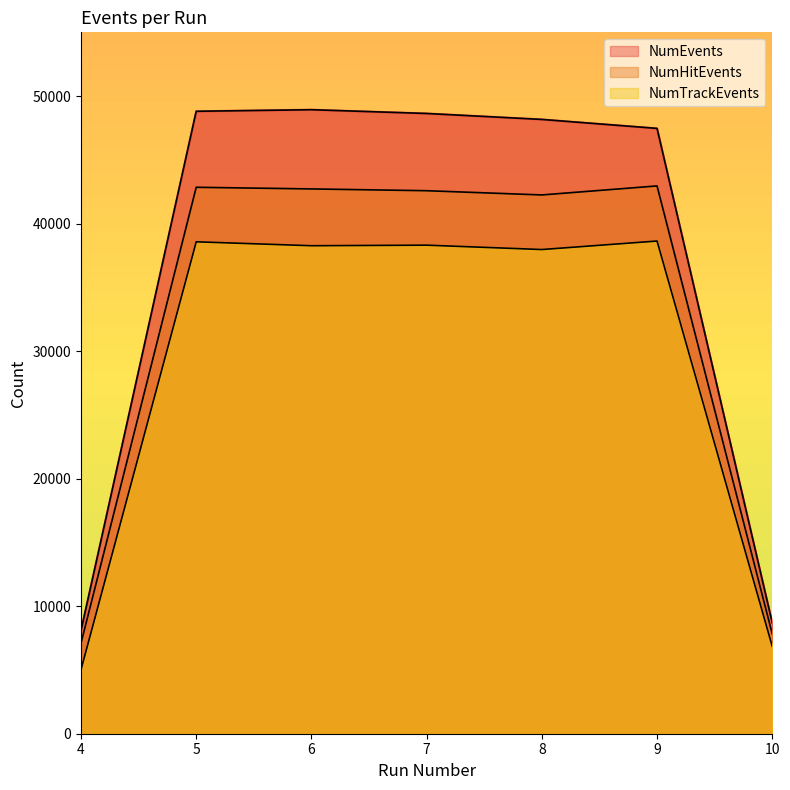

Reading left to right, list all the values displayed in this chart.

NumEvents: 8095	48808	48932	48636	48169	47466	8695
NumHitEvents: 7104	42849	42720	42580	42248	42955	7826
NumTrackEvents: 5031	38575	38267	38311	37968	38635	6851